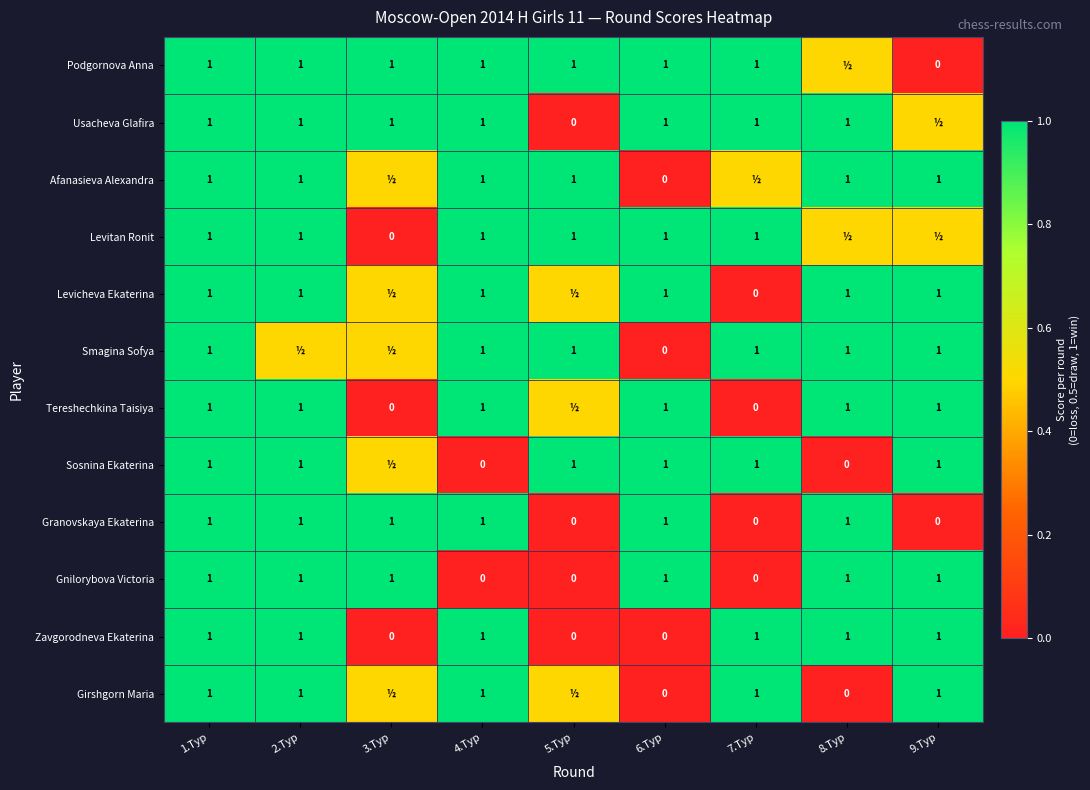

At how many categories does at least one series exceed 0?

9